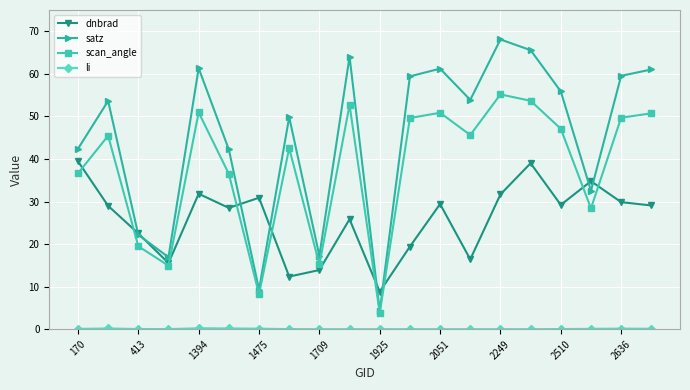

What is the minimum value for dnbrad?

8.8